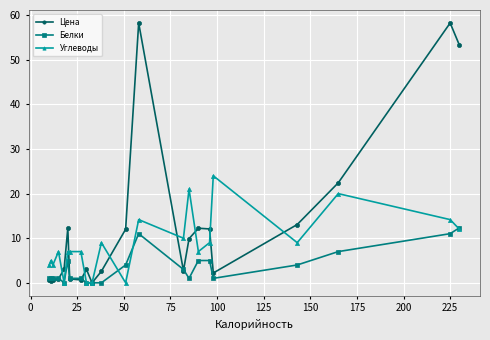

Which series has the largest range (max minus min)?

Цена